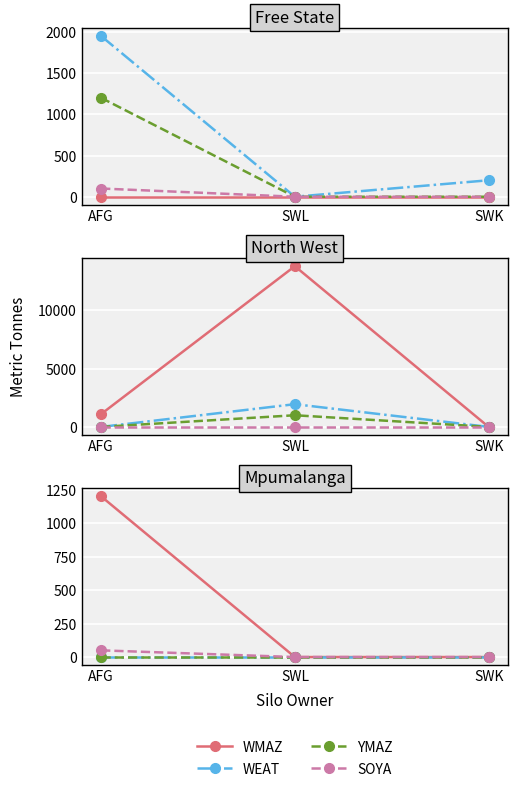

How many data points in WMAZ are above 0?

1